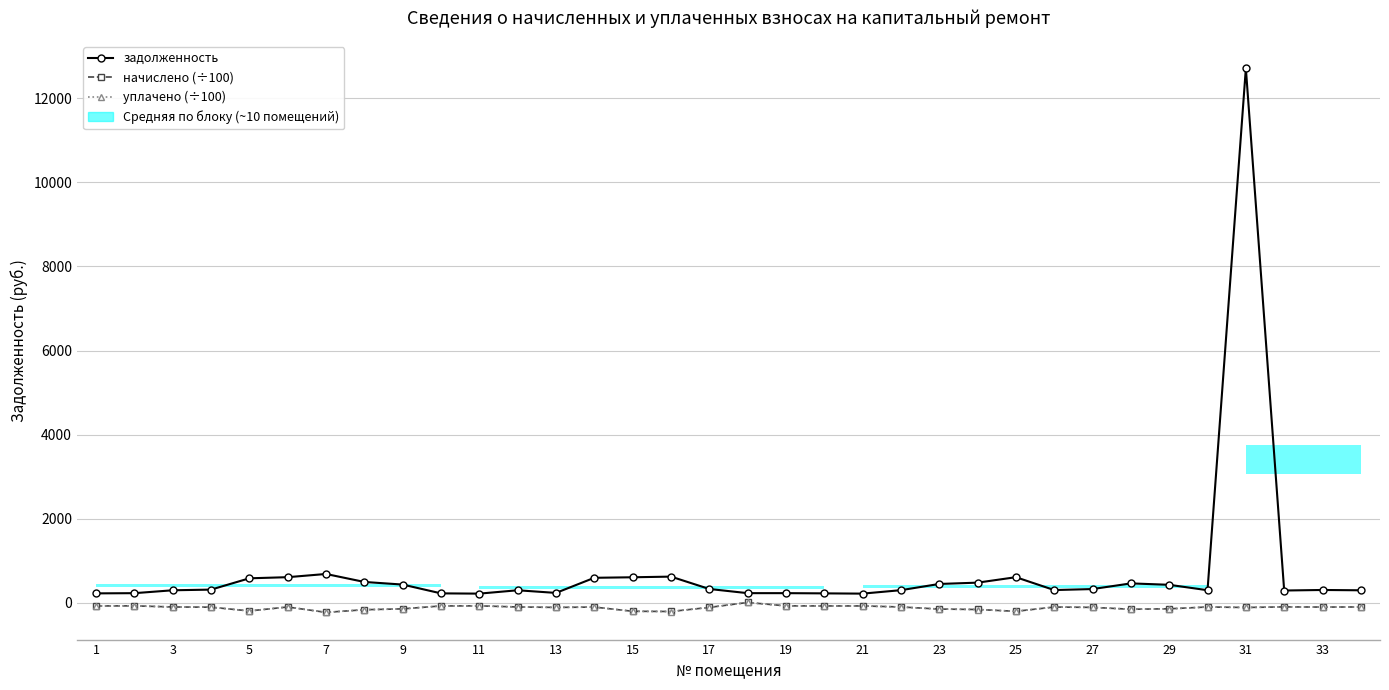

Is this an area chart (filled region under the line)?

No